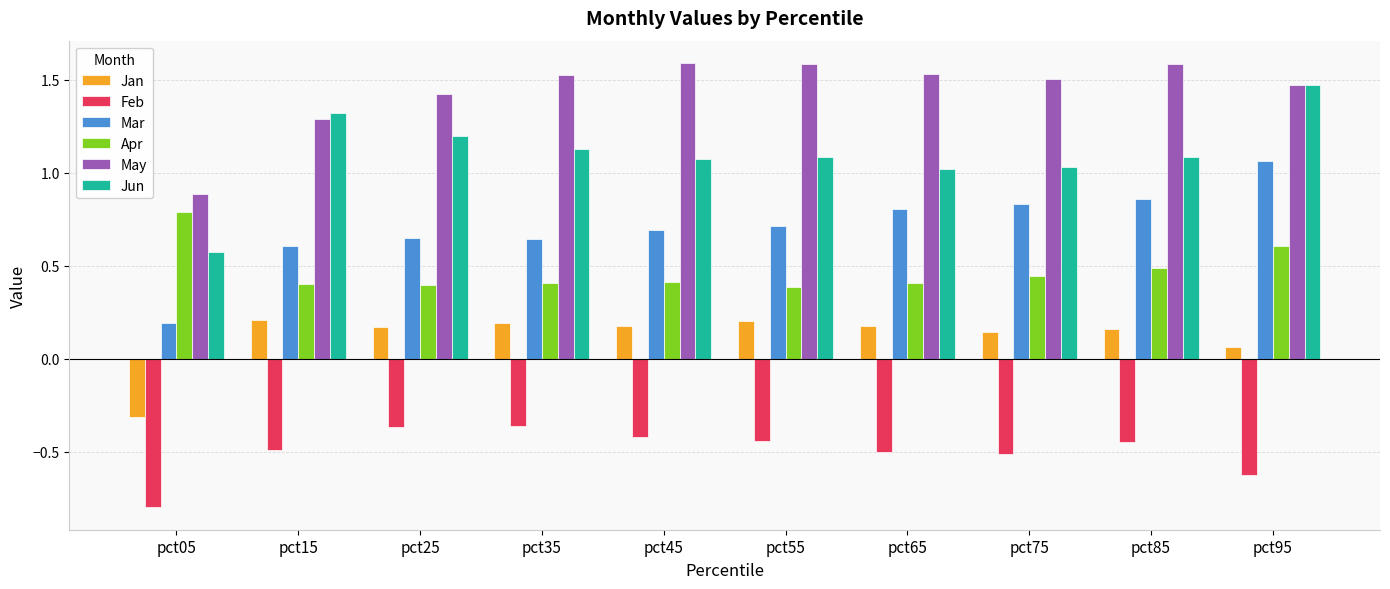

How many groups of bars are there?

10